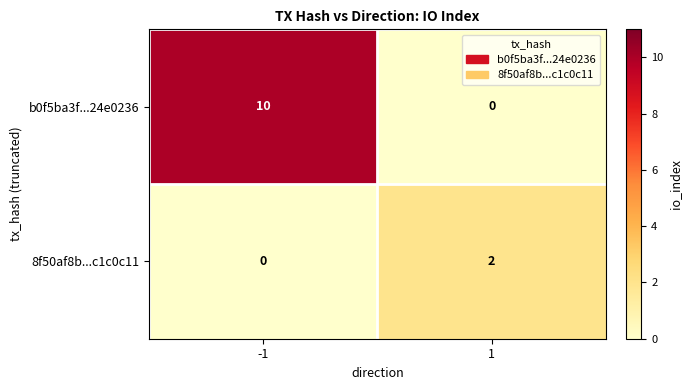

What is the average value of the b0f5ba3f...24e0236 series?

5